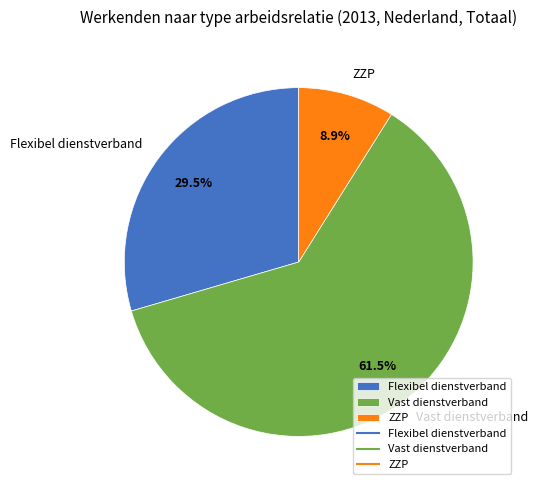

Between Vast dienstverband and Flexibel dienstverband, which is larger?

Vast dienstverband